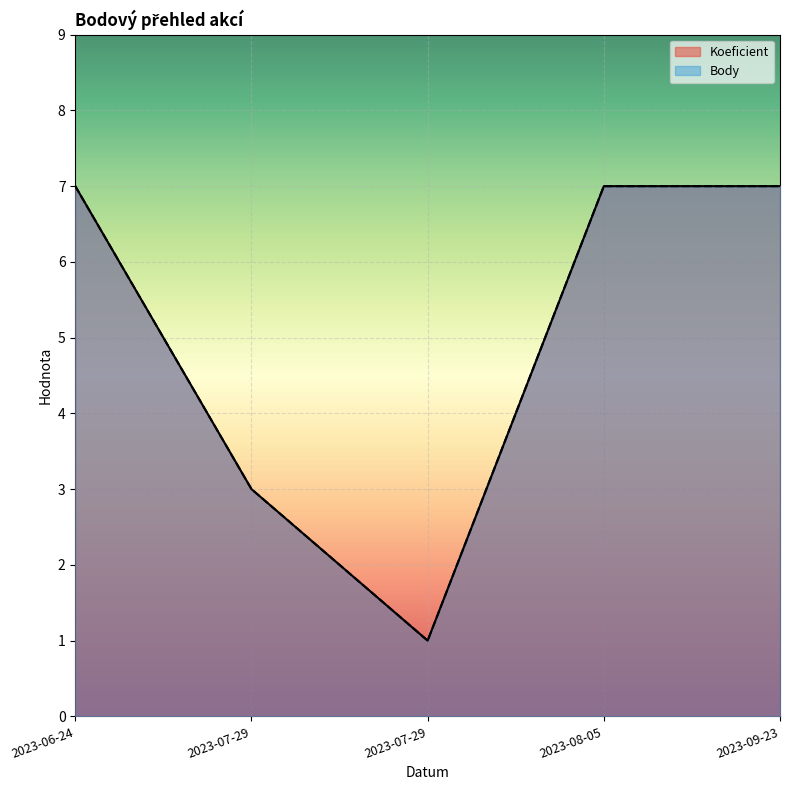

What is the value of the Koeficient point at the 4th from the left?

7